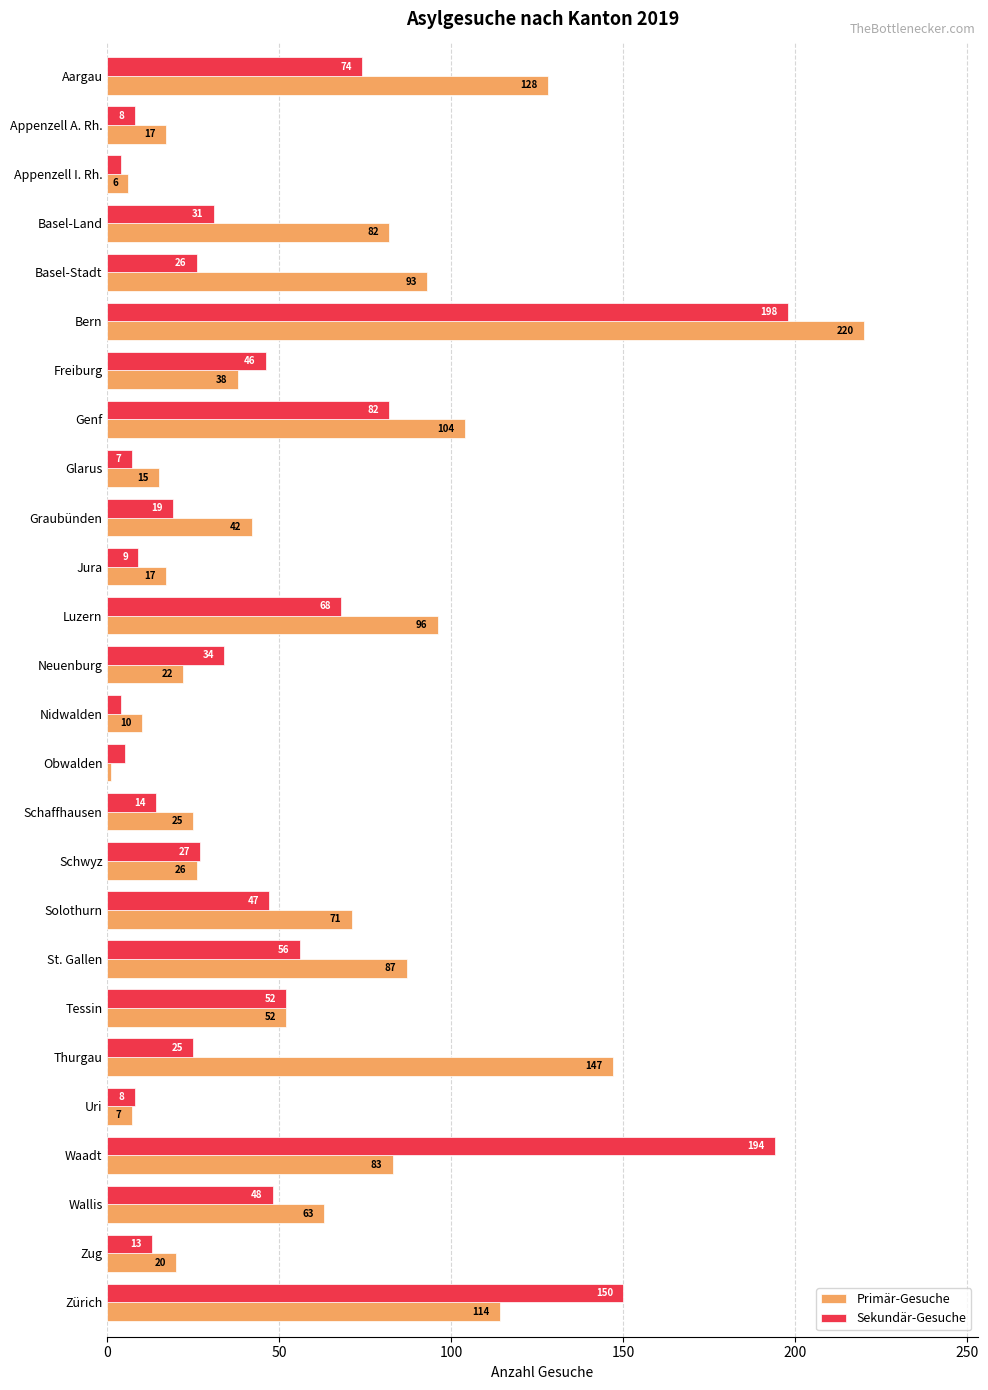

How many distinct data groups are displayed?

2